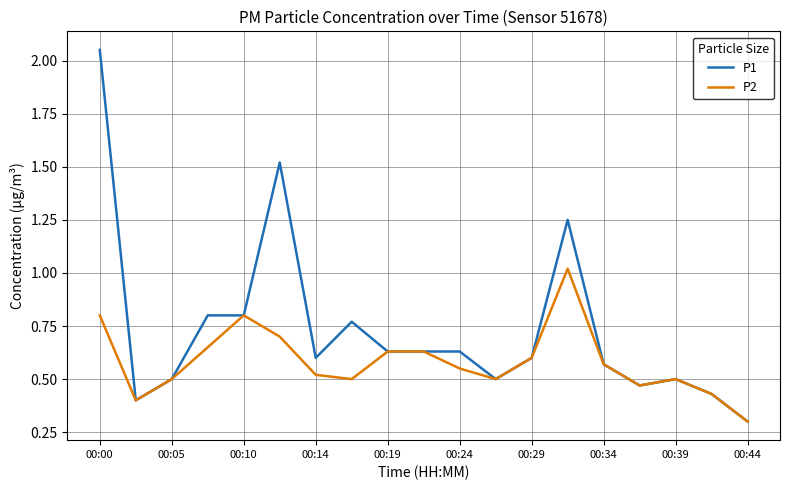

What is the smallest value displayed?

0.3